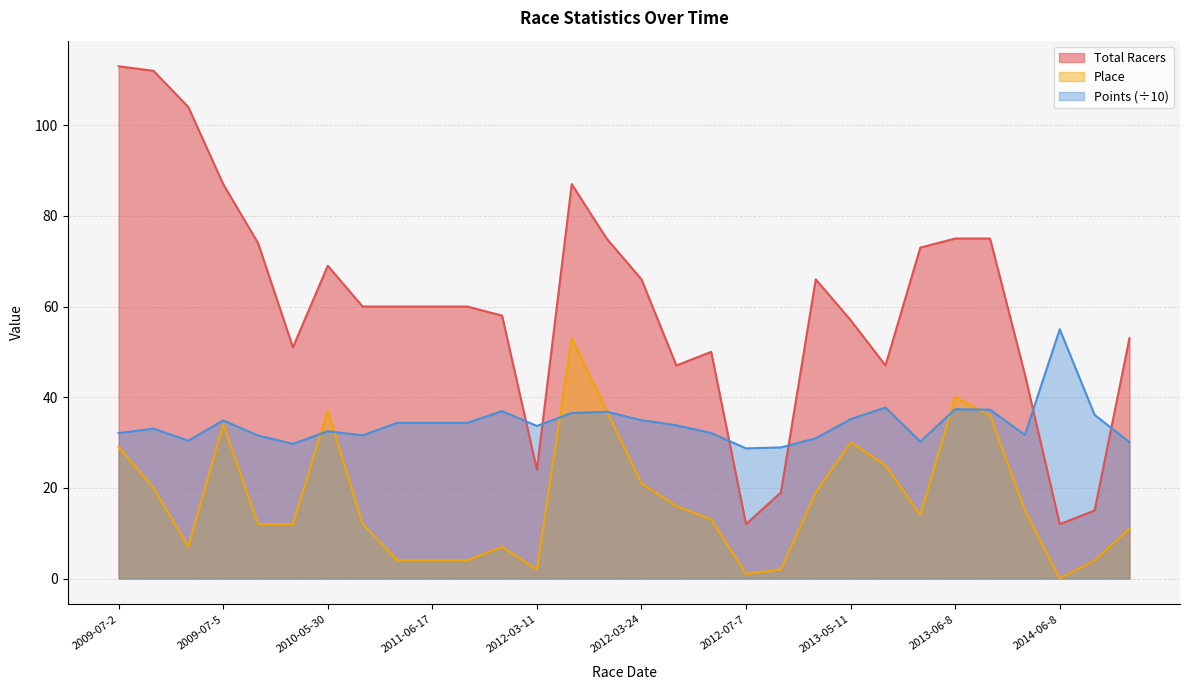

How many data points does each series have?

30